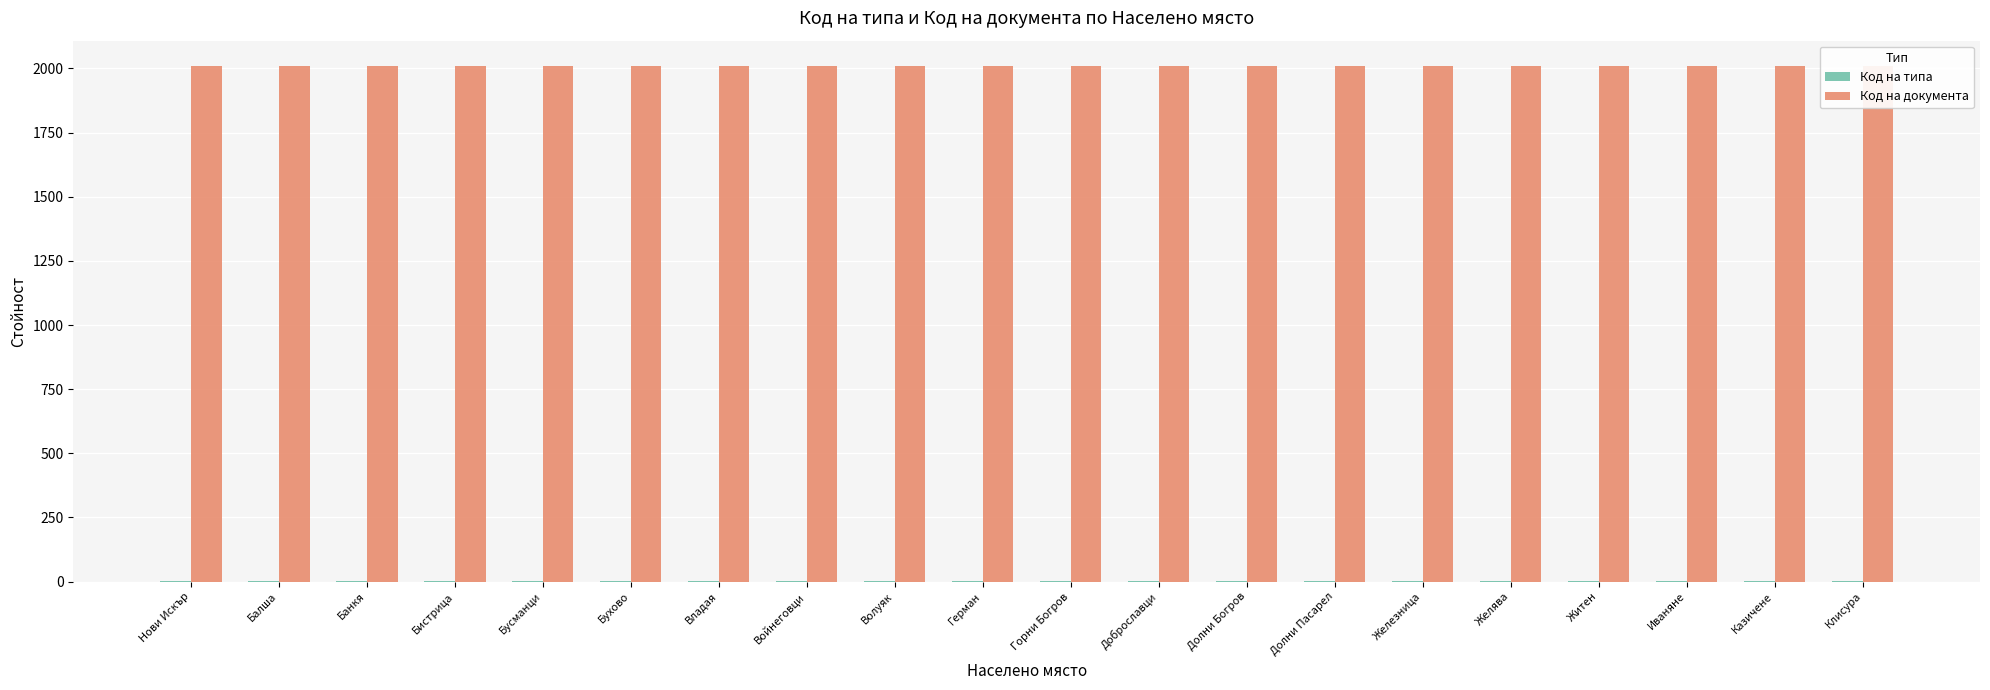

The value of Код на документа at Бухово is 2008. True or false?

True